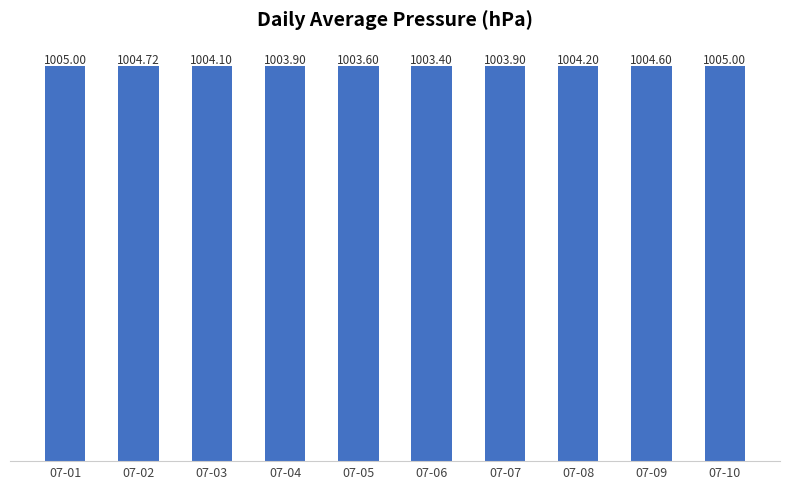

What is the difference between the values at 07-01 and 07-06?

1.6